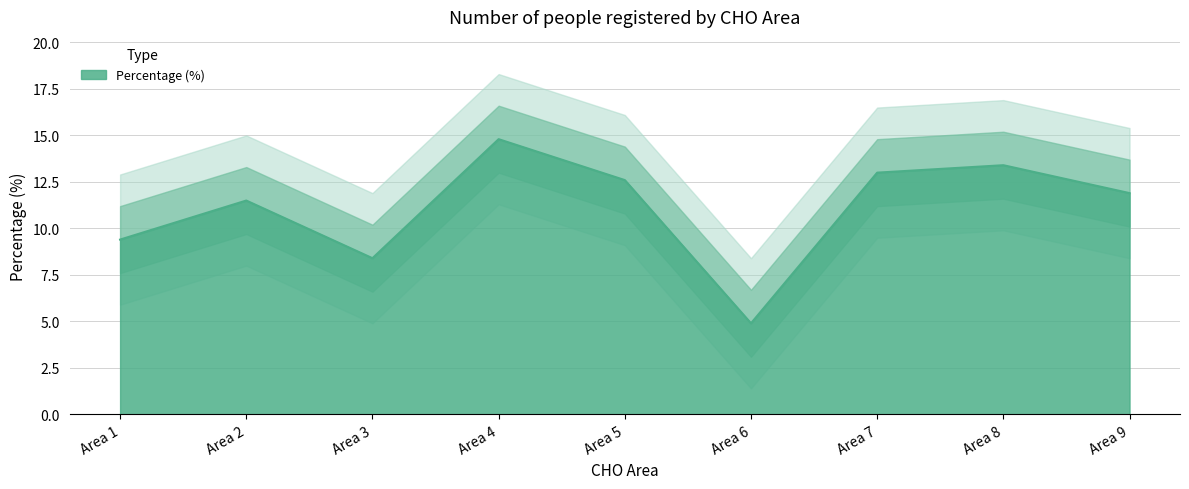

At which category does the chart reach its minimum across all series?

Area 6